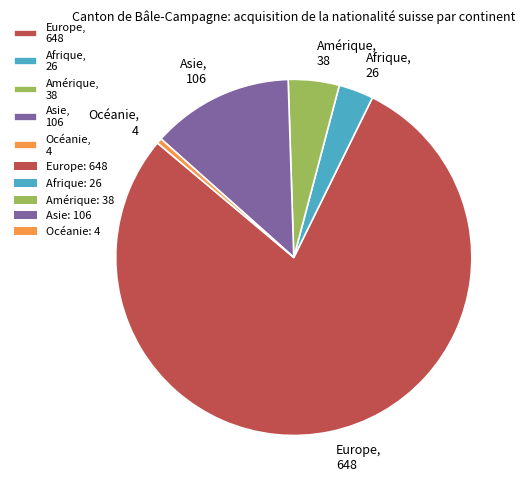

Is there a majority slice in this chart?

Yes